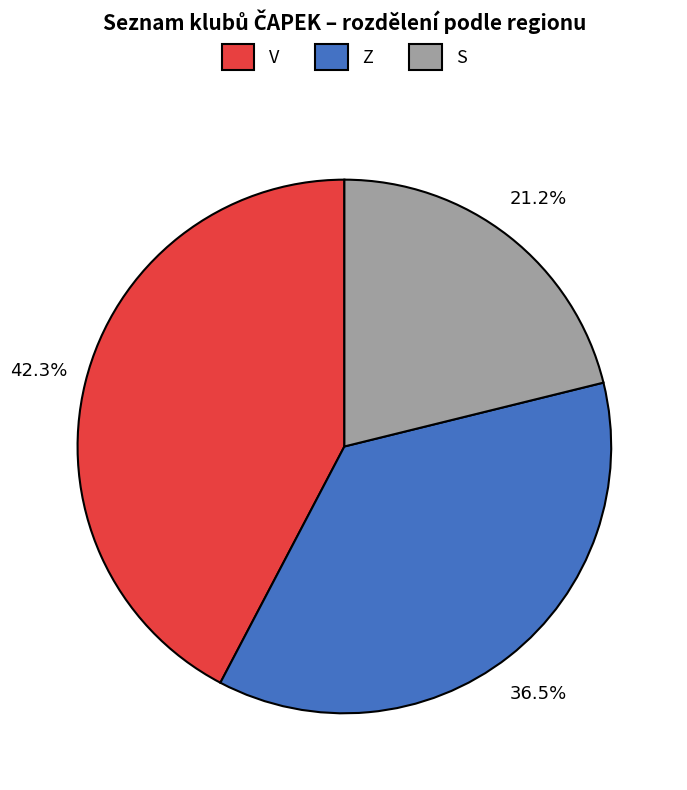

True or false: Z accounts for 43% of the total.

False